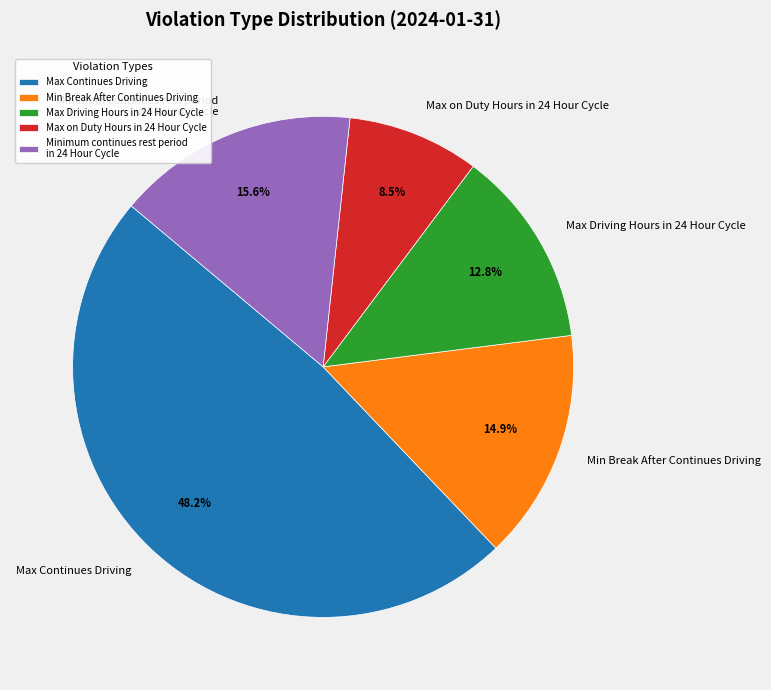

Which category has the biggest portion of the pie?

Max Continues Driving